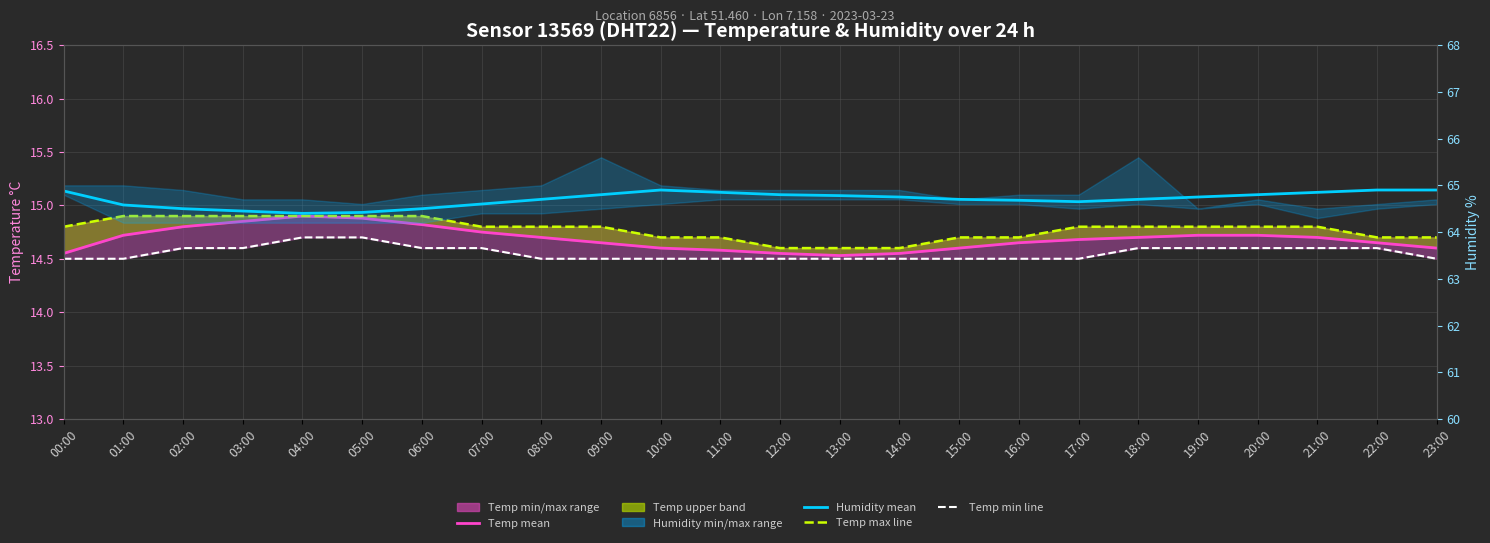

What is the sum of all Humidity (avg) values?

1552.8